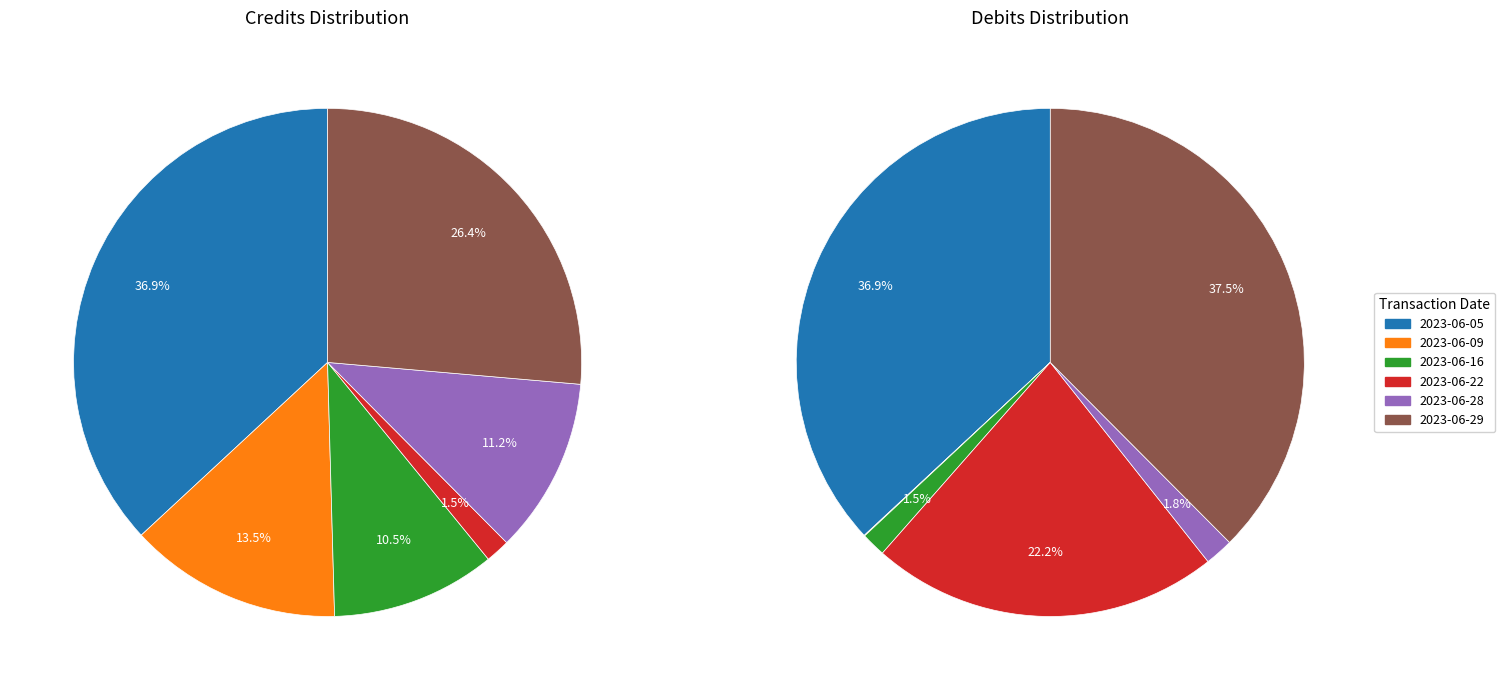

To the nearest percent, what percentage of the pie is 4?

2%